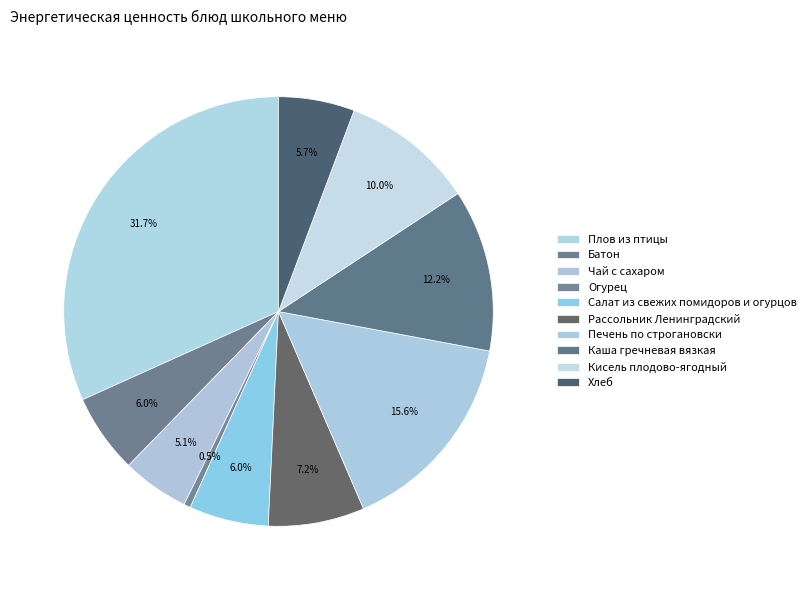

Is Хлеб the majority of the pie?

No